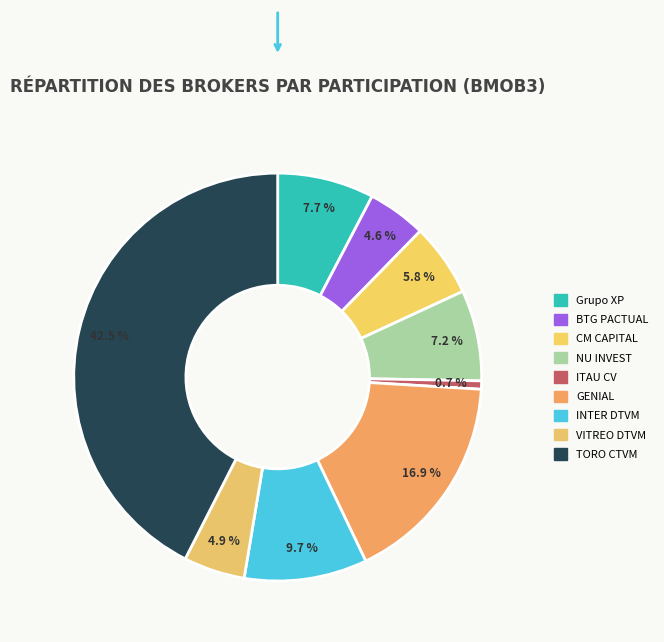

How many segments does this pie chart have?

9